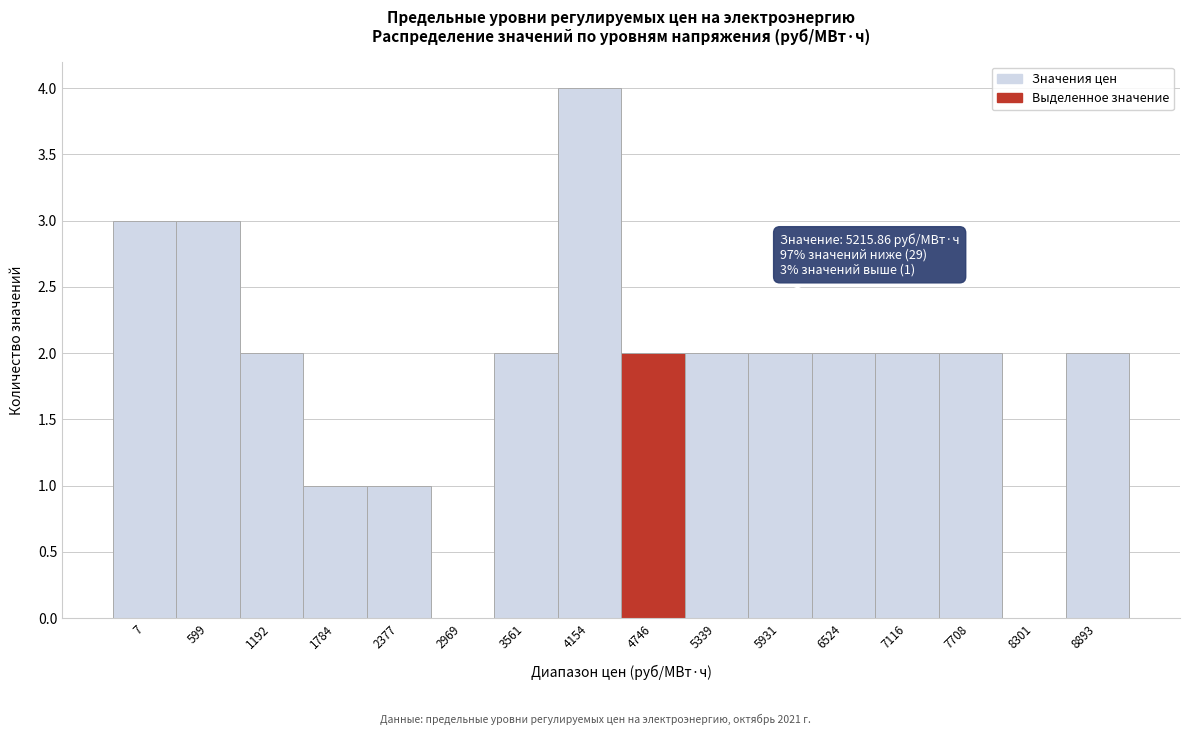

Reading left to right, extract all data points from this chart.

7=3	599=3	1192=2	1784=1	2377=1	2969=0	3561=2	4154=4	4746=2	5339=2	5931=2	6524=2	7116=2	7708=2	8301=0	8893=2